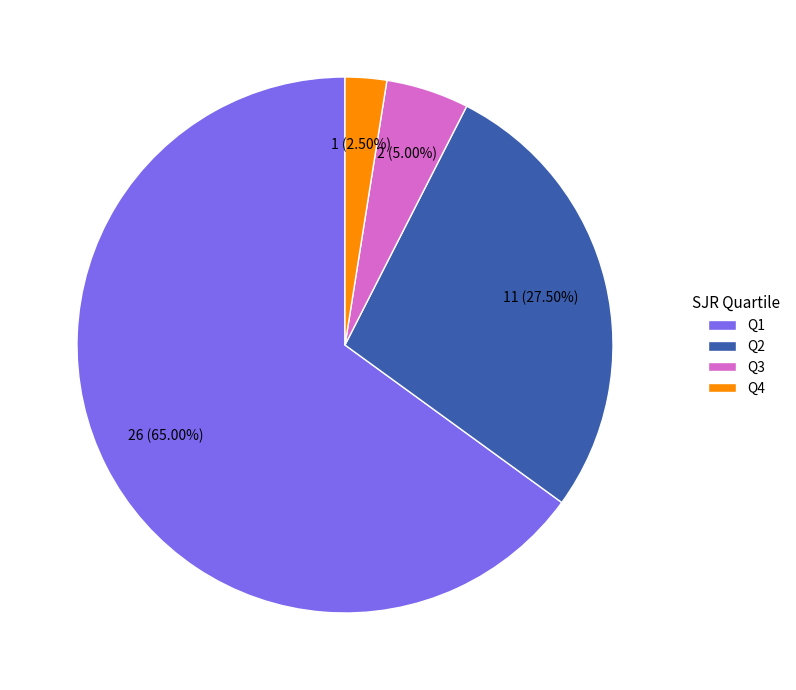

What is the ratio of the value at Q4 to the value at Q3?

0.5